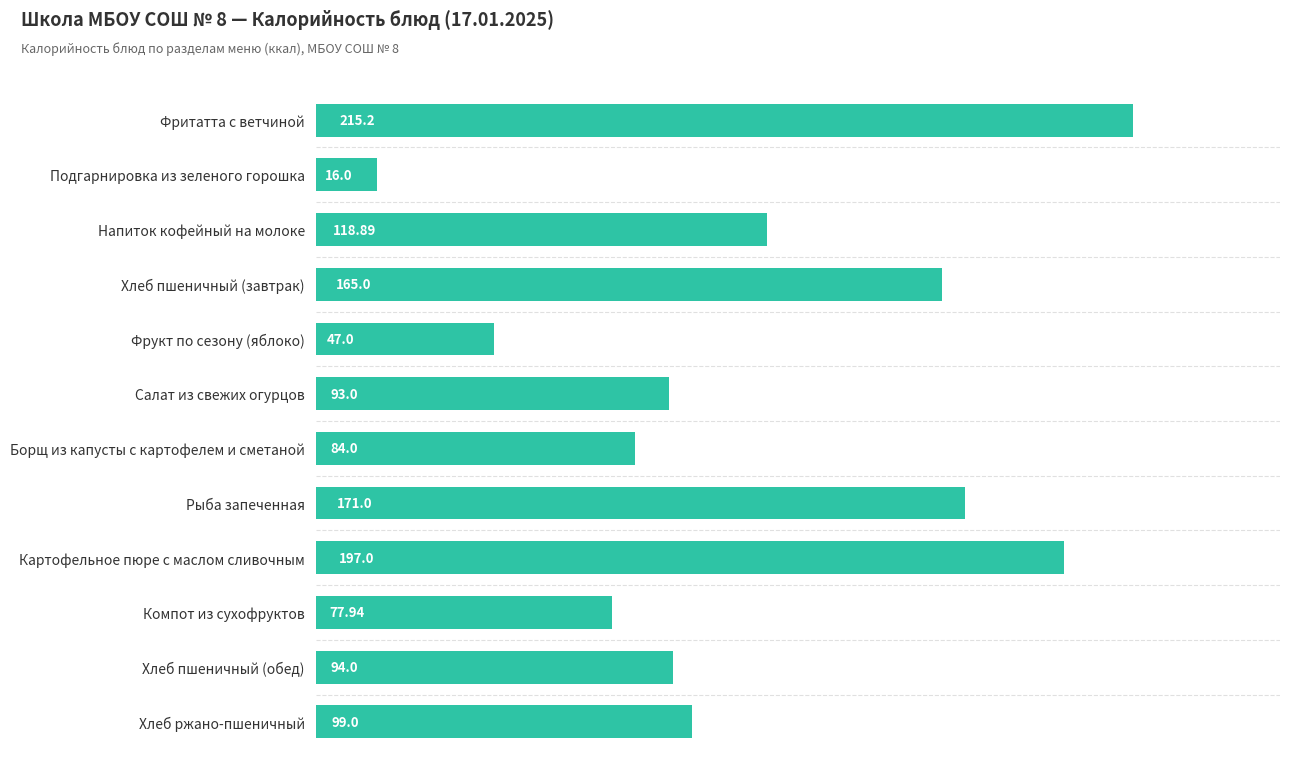

How many series are shown in this chart?

1